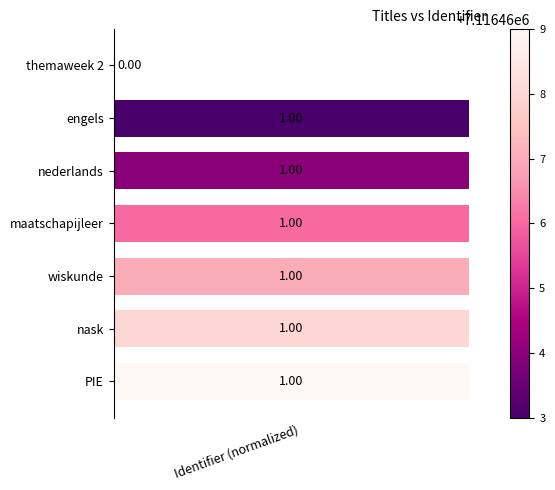

Are the bars horizontal?

Yes